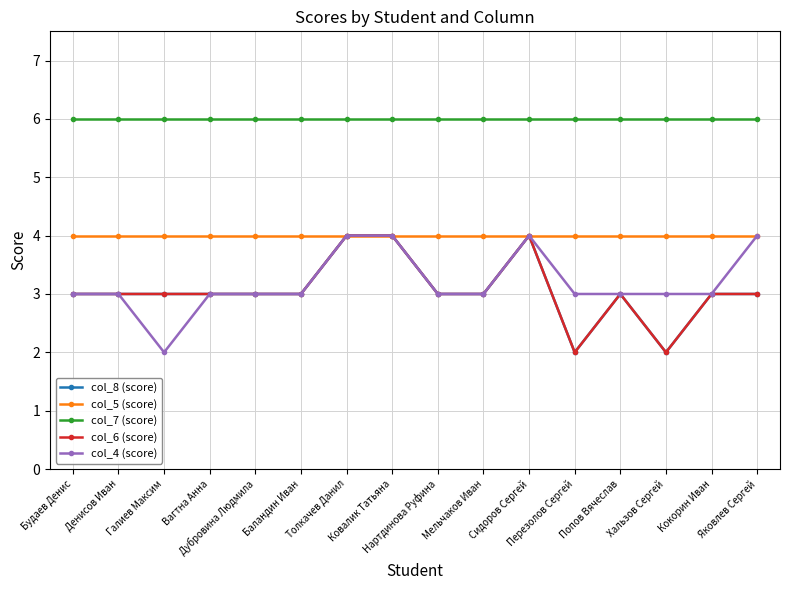

Is this an area chart (filled region under the line)?

No